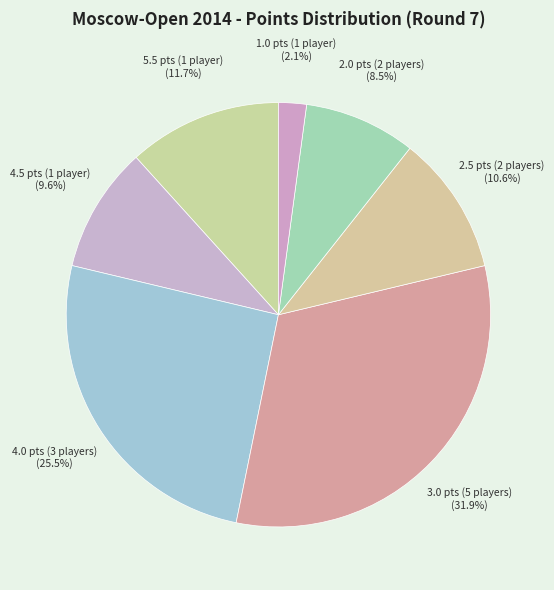

What portion of the pie excludes 4.5 pts (1 player)?

90.4%